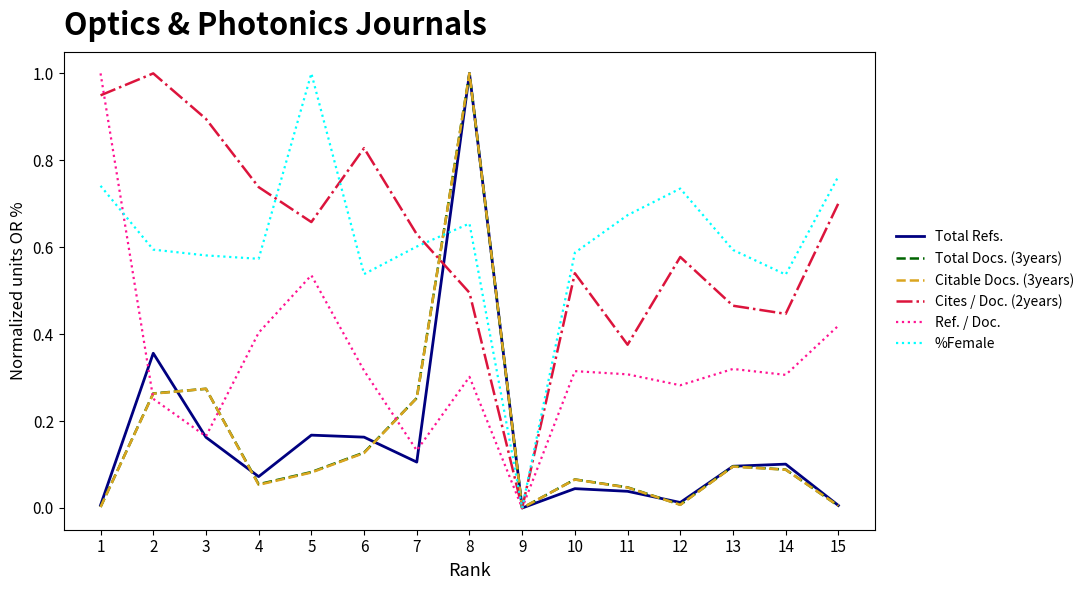

What is the sum of all Cites / Doc. (2years) values?

9.3